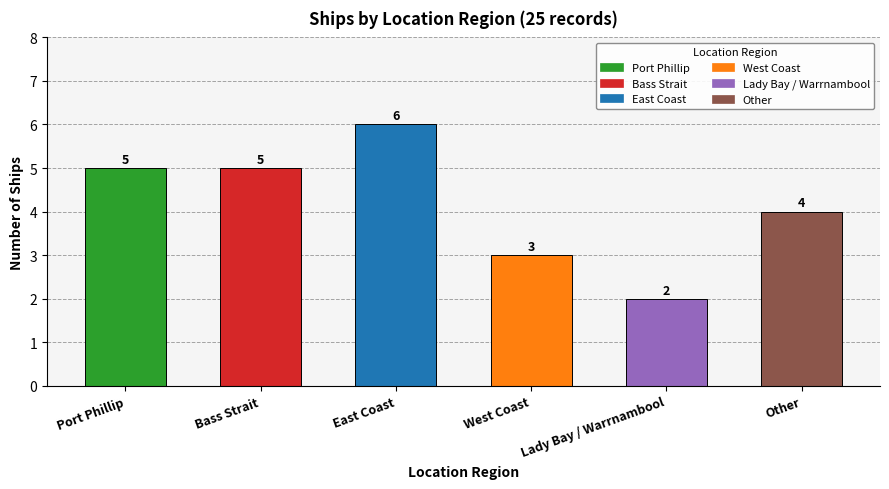

The value at East Coast is 10. True or false?

False